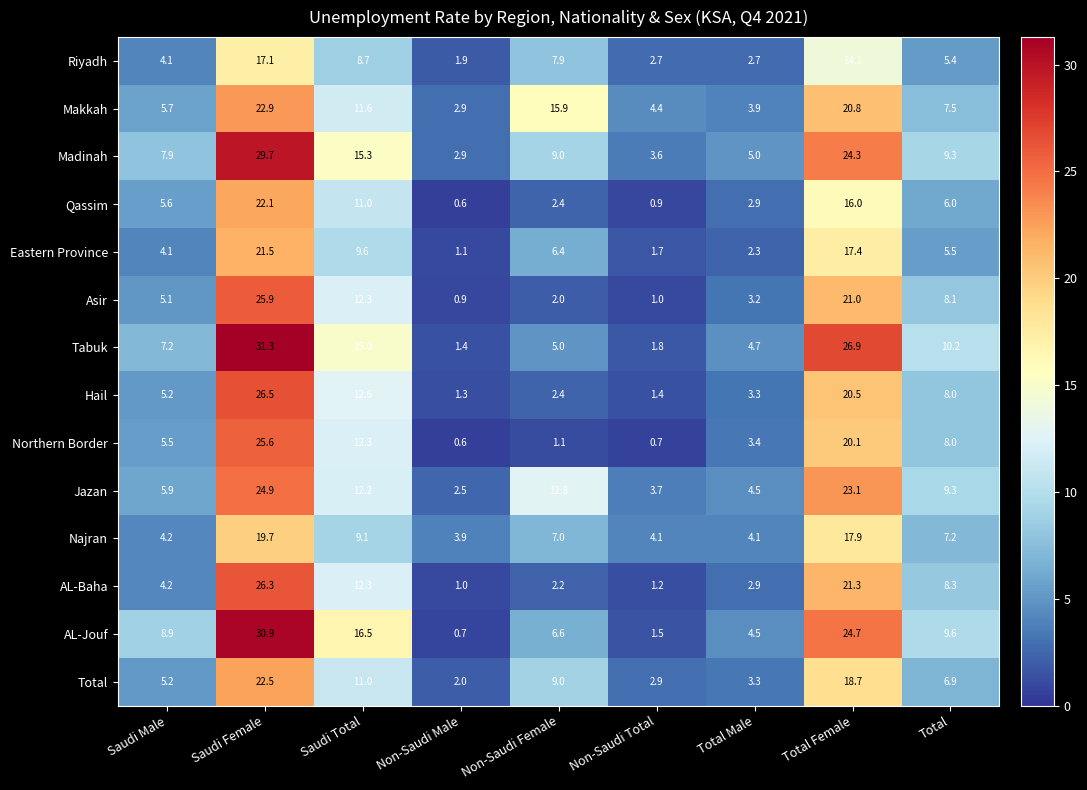

How many categories are shown in the chart?

9